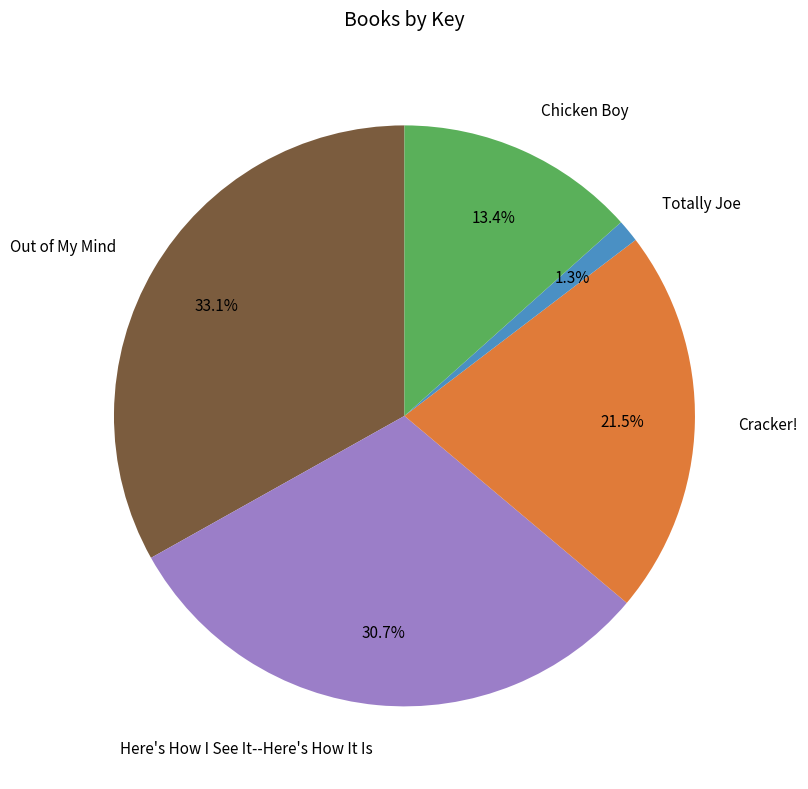

What is the largest slice in the pie chart?

Out of My Mind